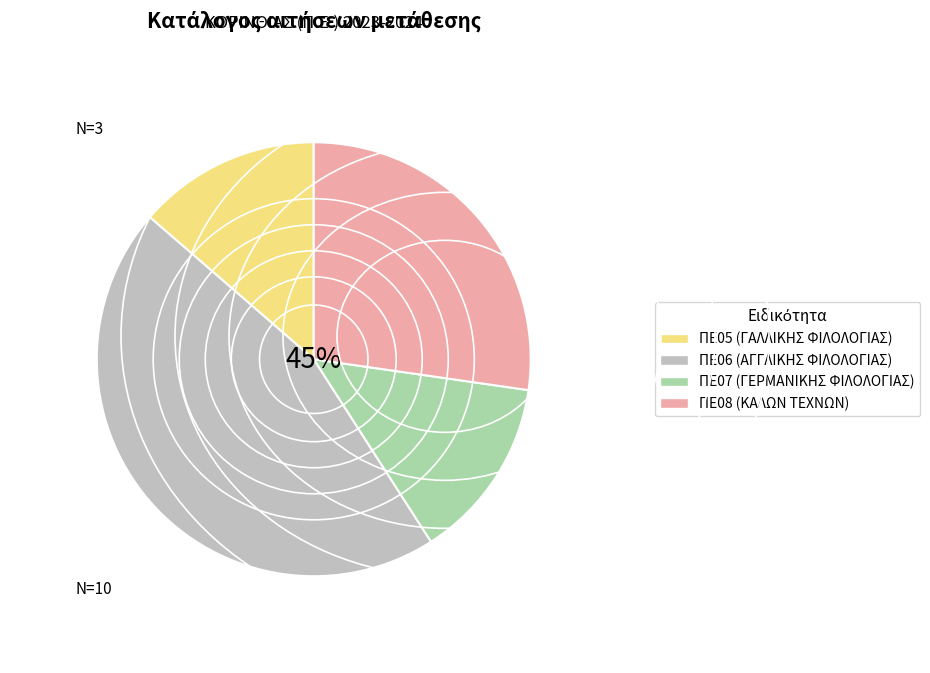

To the nearest percent, what portion does ΠΕ05 (ΓΑΛΛΙΚΗΣ ΦΙΛΟΛΟΓΙΑΣ) represent?

14%